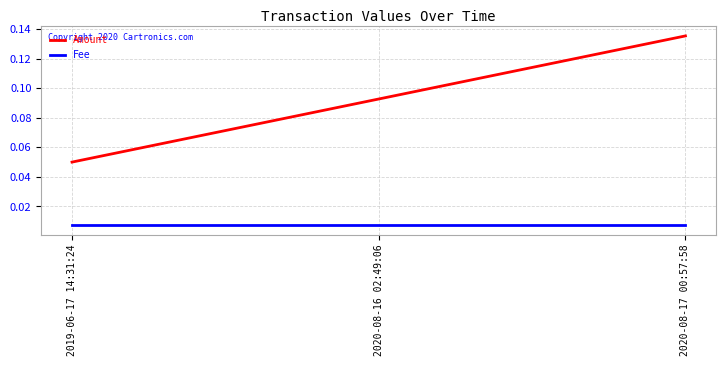

What position from the left is 2020-08-17 00:57:58?

3